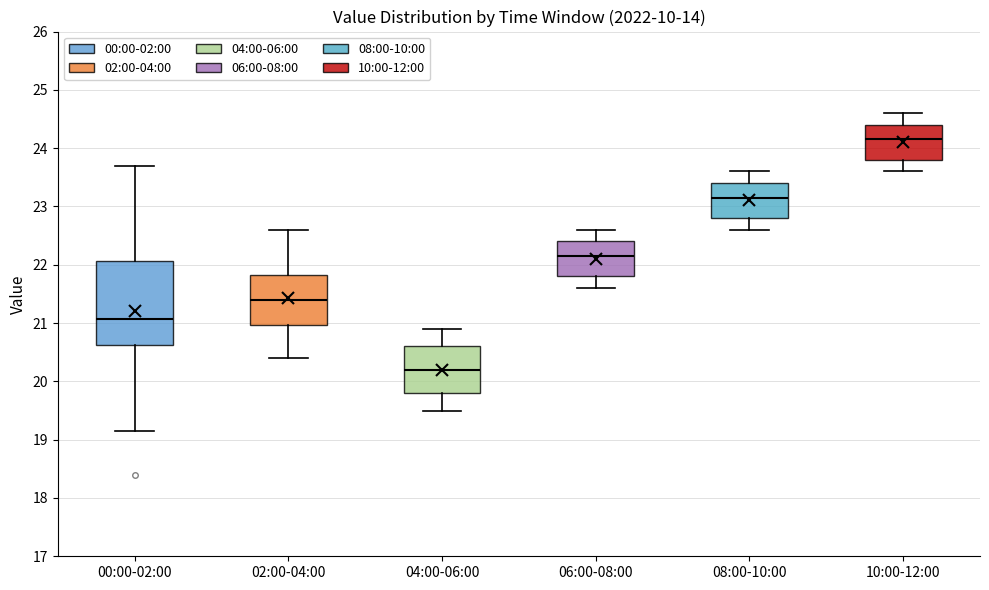

Reading left to right, read every box against the y-axis: the position of its median line, the range the box covers, and the ends of its whiskers. The values are not printed on the chart, so give them approximately, as read against the axis.

00:00-02:00: median 21.1, box 20.6 to 22.1, whiskers 19.2 to 23.7
02:00-04:00: median 21.4, box 21.0 to 21.8, whiskers 20.4 to 22.6
04:00-06:00: median 20.2, box 19.8 to 20.6, whiskers 19.5 to 20.9
06:00-08:00: median 22.2, box 21.8 to 22.4, whiskers 21.6 to 22.6
08:00-10:00: median 23.2, box 22.8 to 23.4, whiskers 22.6 to 23.6
10:00-12:00: median 24.2, box 23.8 to 24.4, whiskers 23.6 to 24.6